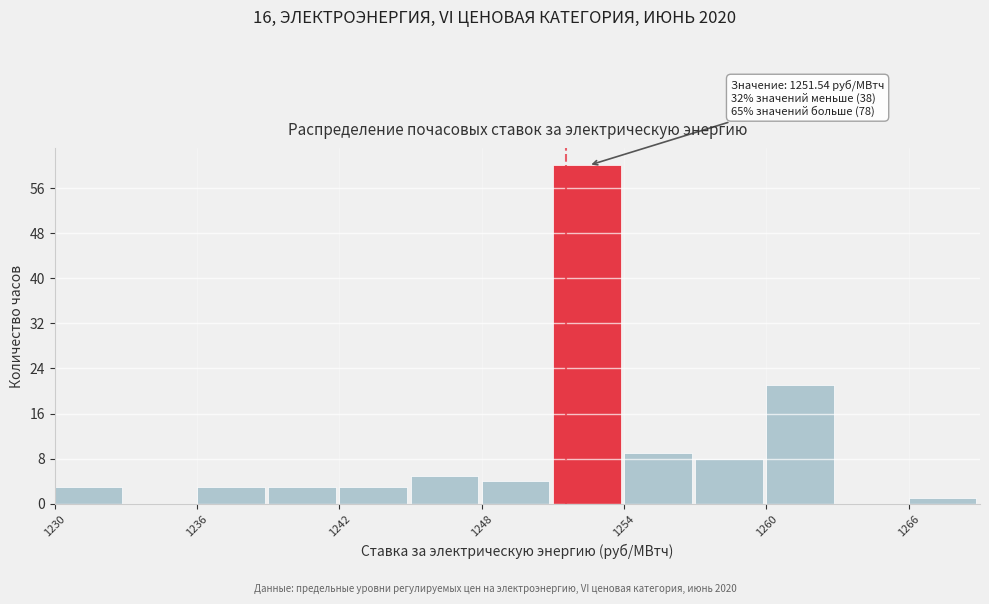

Read against the x-axis, roughly where is the centre of the tallest bar?

1252